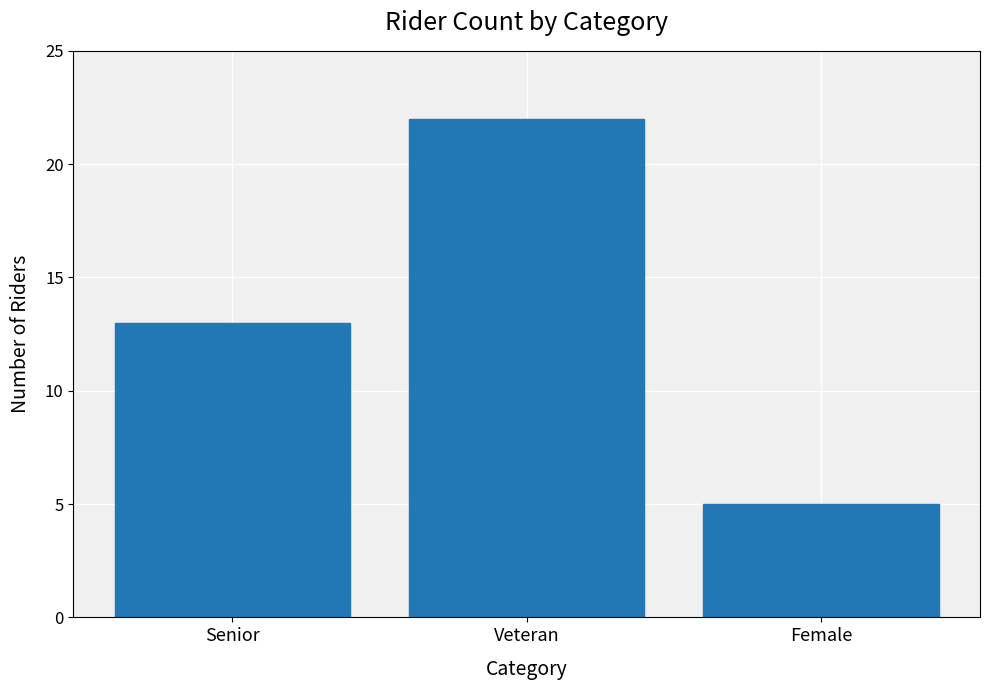

What is the difference between the maximum and minimum values?

17